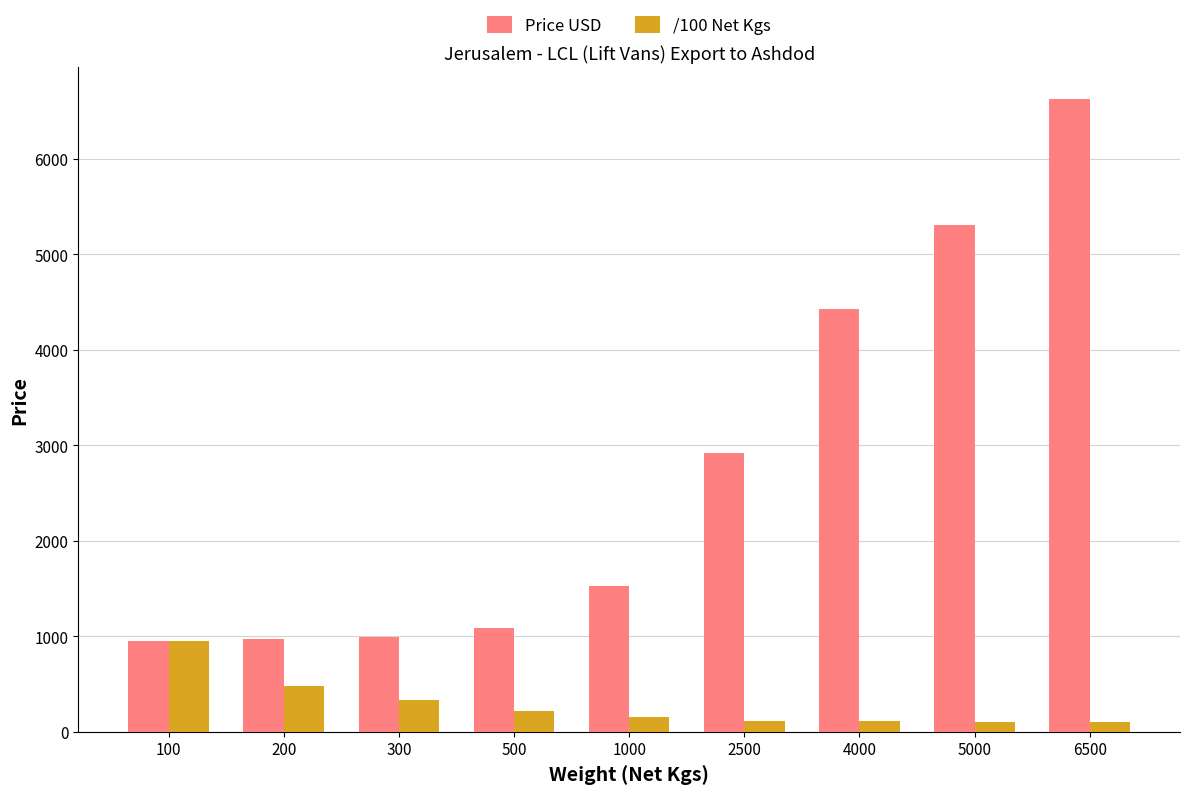

How many values in the Price USD series are below 1525?

4